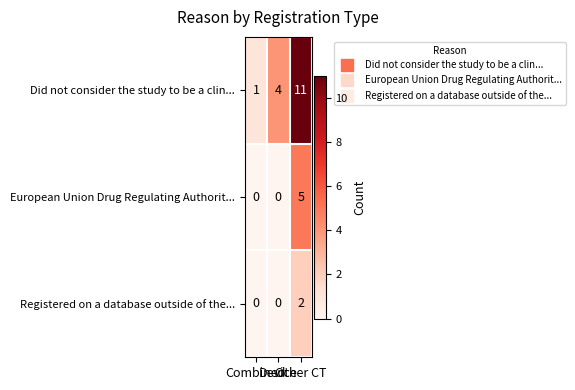

What is the average value of the Did not consider the study to be a clin... series?

5